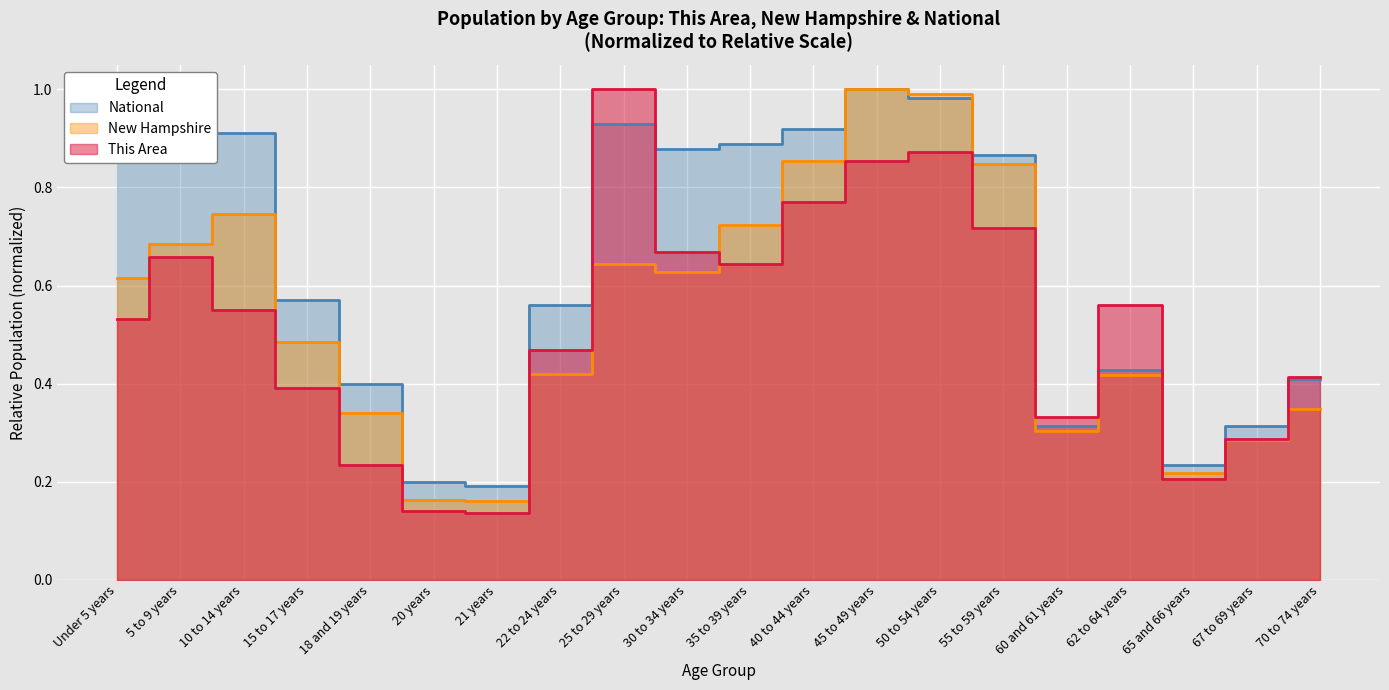

True or false: New Hampshire has a value of 0.1 at 22 to 24 years.

False